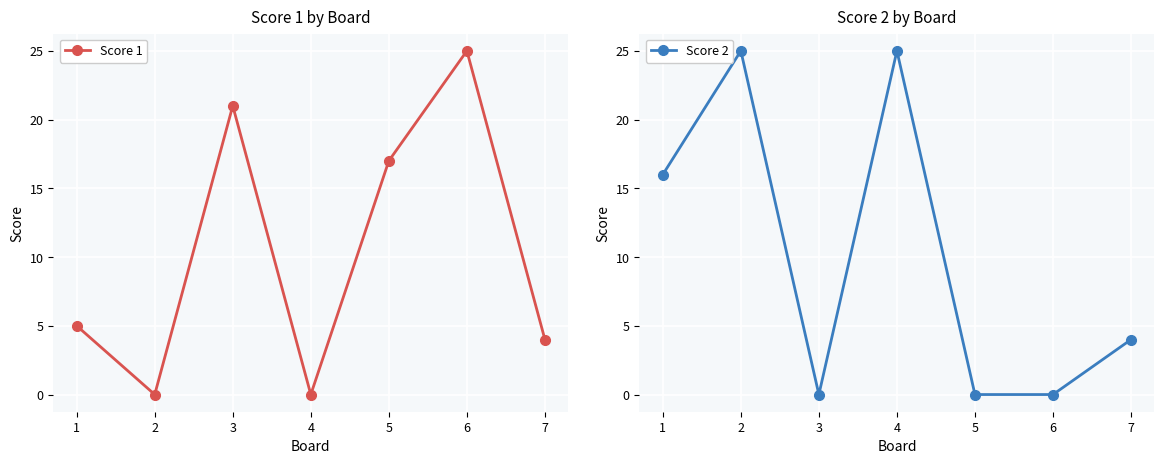

What is the difference between the highest and lowest values at 6?

25